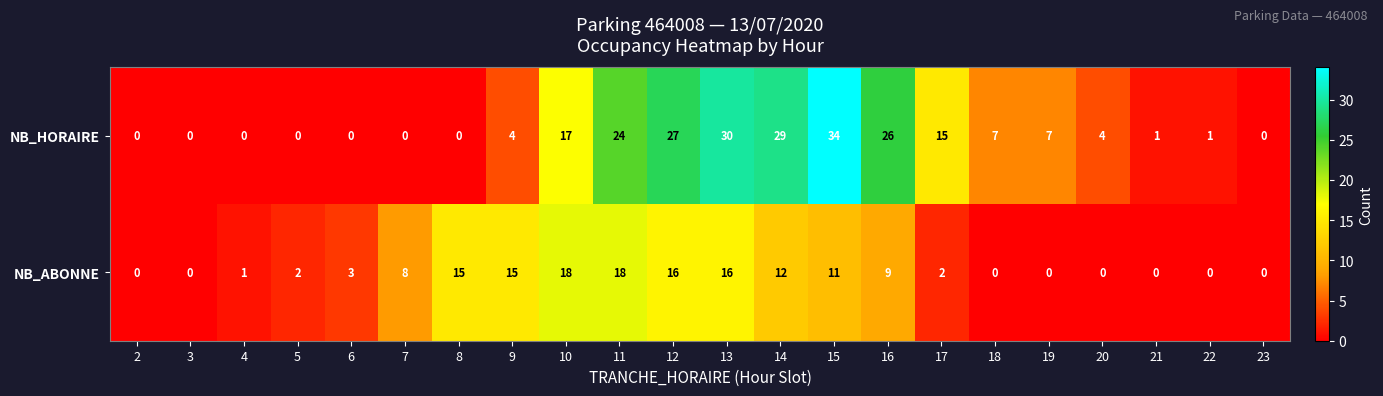

At which label is NB_ABONNE closest to 9?

16